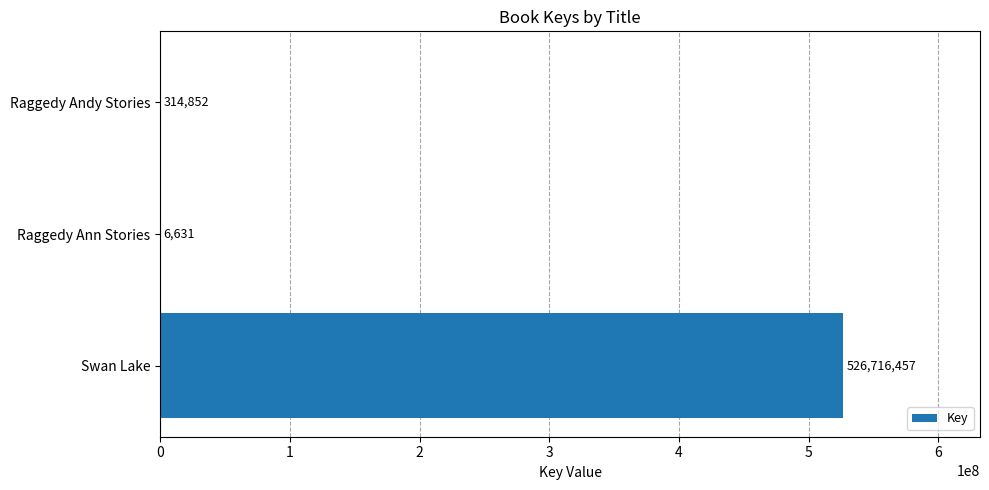

What is the change in value from Swan Lake to Raggedy Andy Stories?

-526401605